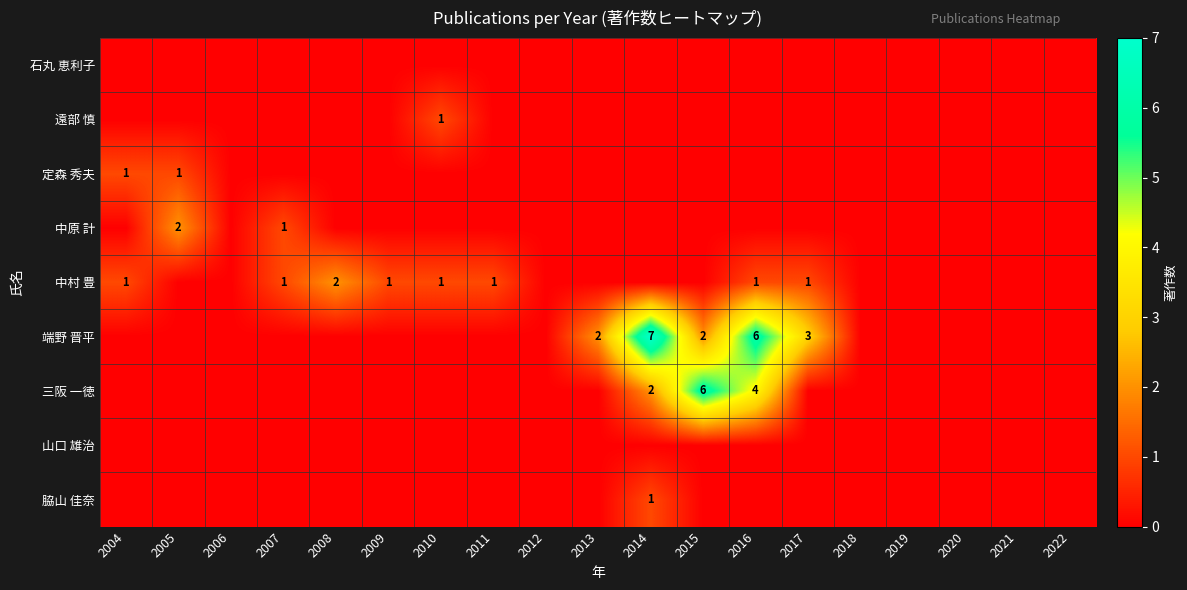

The 中村 豊 series shows 2 at 2008. True or false?

True